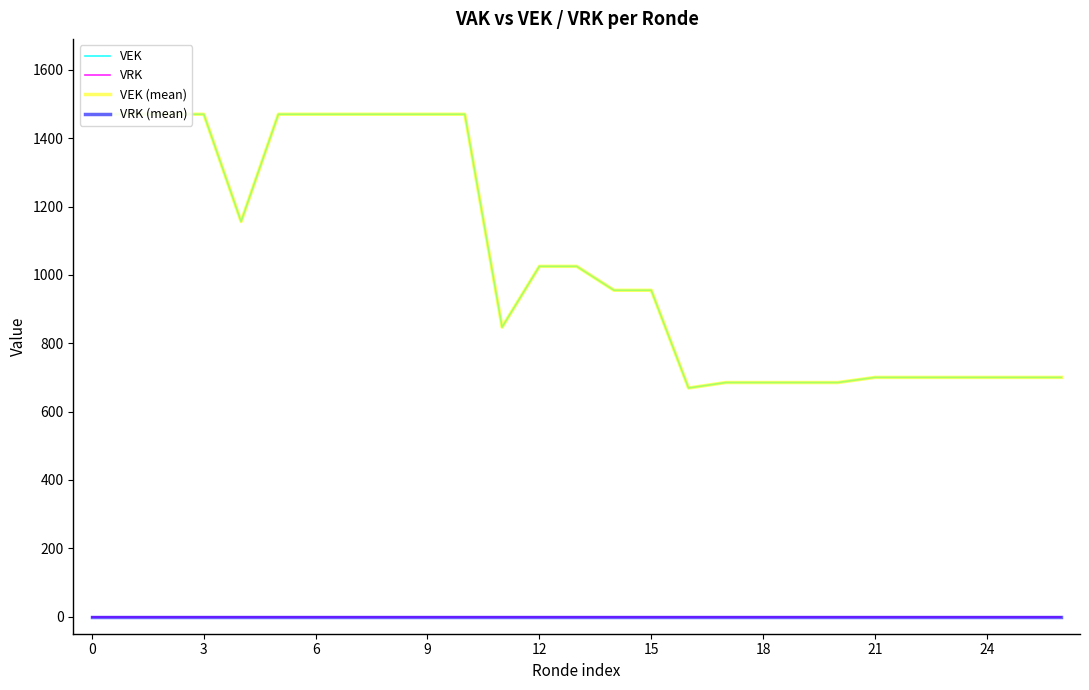

What is the total value across all series at 21?

2940